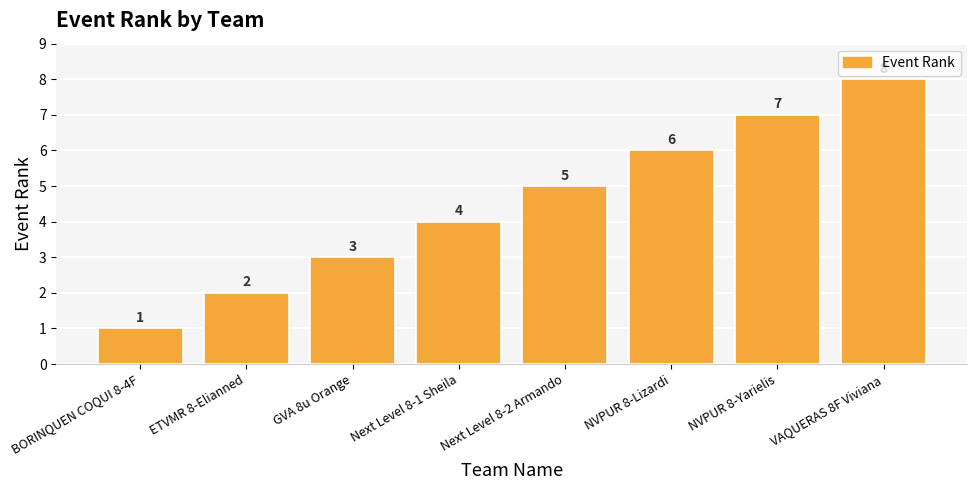

Reading left to right, what are all the values shown in this chart?

BORINQUEN COQUI 8-4F=1	ETVMR 8-Elianned=2	GVA 8u Orange=3	Next Level 8-1 Sheila=4	Next Level 8-2 Armando=5	NVPUR 8-Lizardi=6	NVPUR 8-Yarielis=7	VAQUERAS 8F Viviana=8